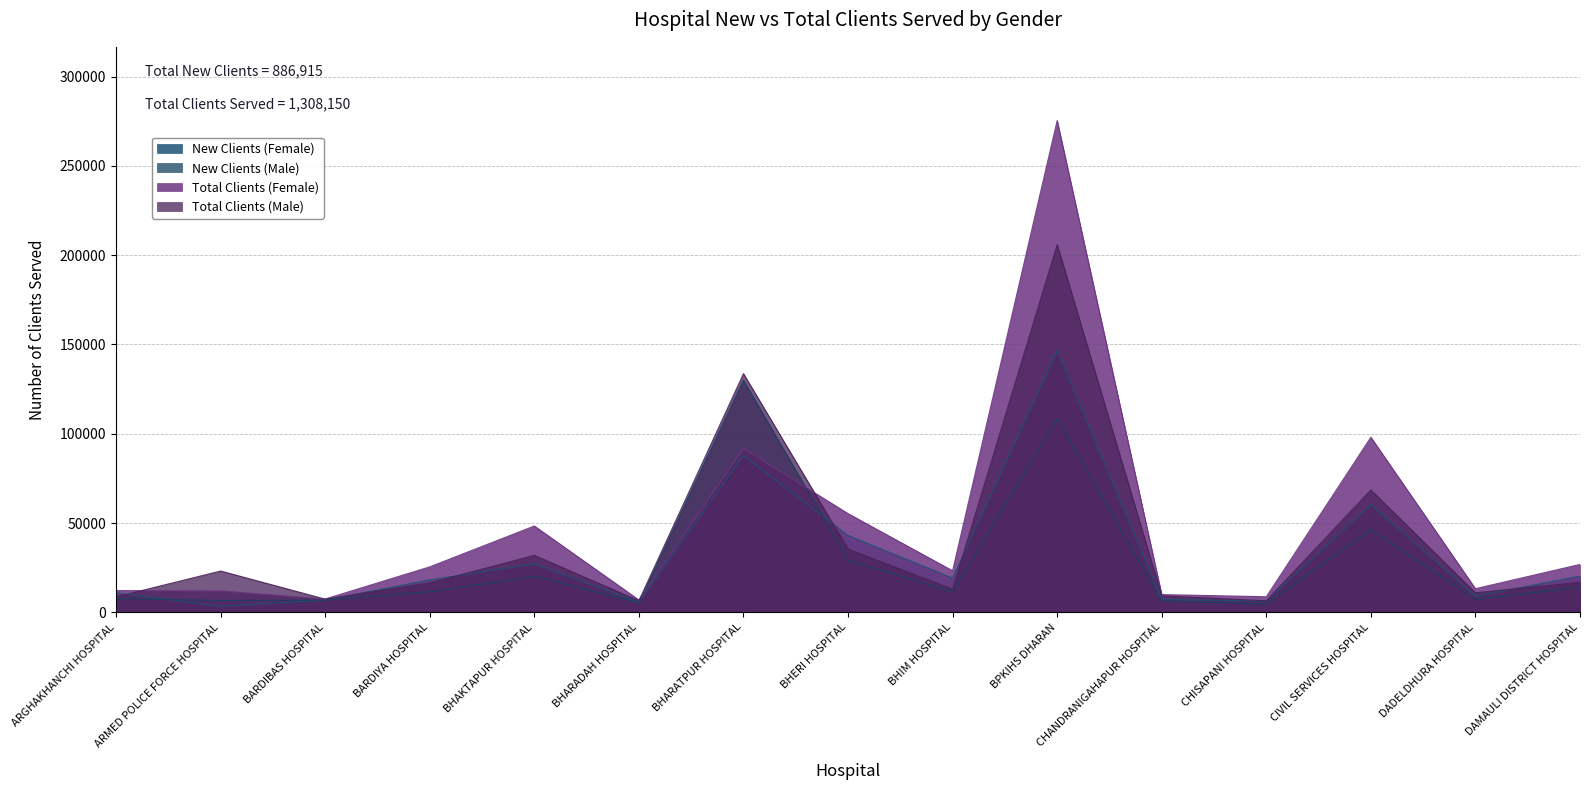

True or false: Total Clients (Male) and New Clients (Male) cross at least once.

False